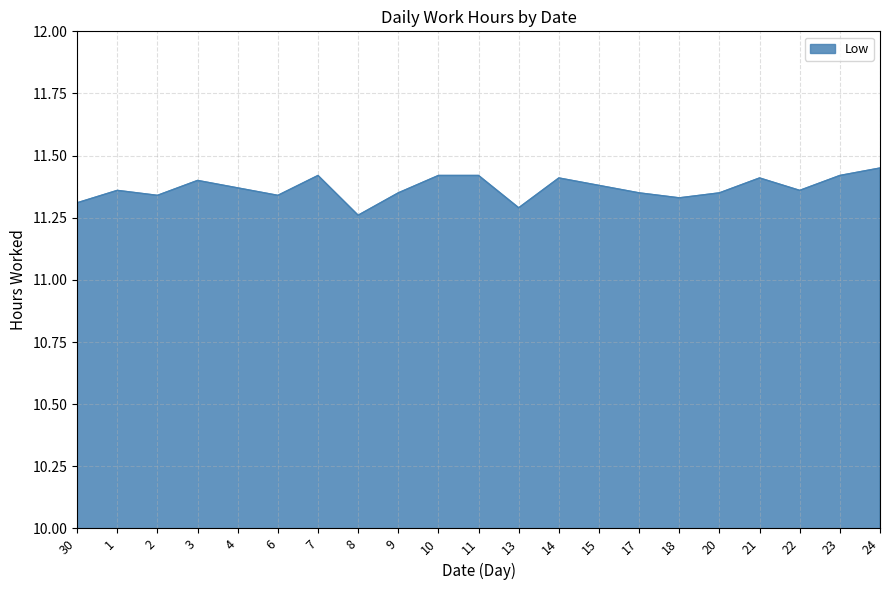

True or false: there are more than 2 points higher than both neighbors.

True